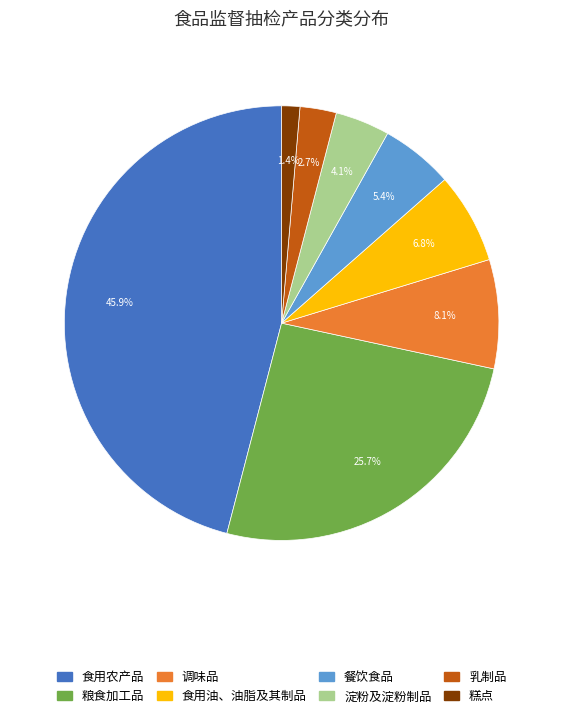

True or false: 餐饮食品 accounts for 5% of the total.

True